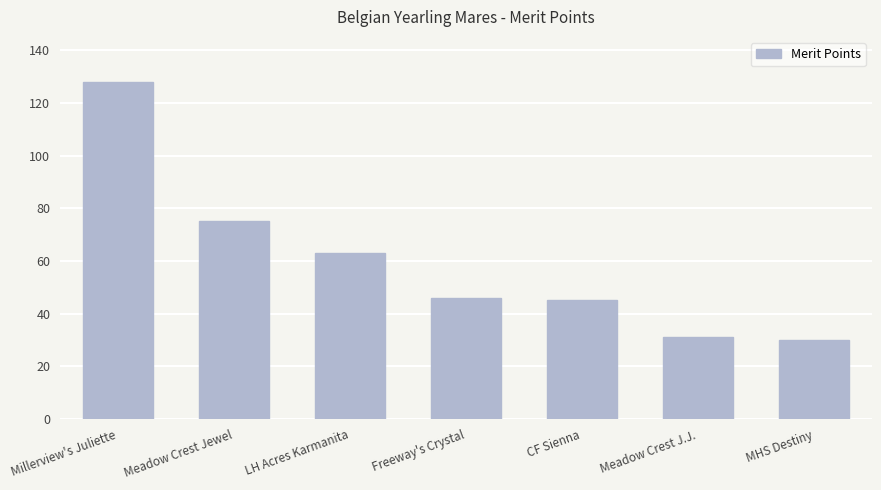

At which label is the value closest to 79?

Meadow Crest Jewel